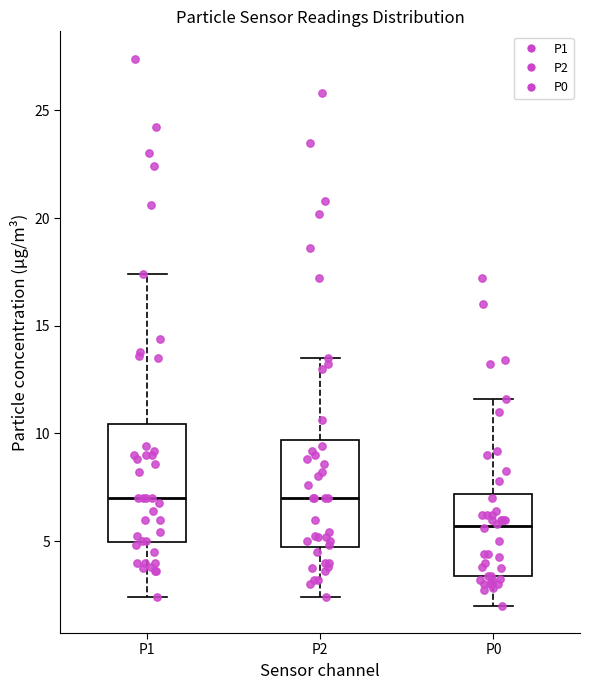

Reading left to right, transcribe this box plot: for each box, give where its median line is, the range the box spans, and where its two whiskers end, as read against the y-axis. The values are not printed on the chart, so give them approximately, as read against the axis.

P1: median 7.0, box 5.0 to 10.5, whiskers 2.5 to 17.5
P2: median 7.0, box 4.5 to 9.5, whiskers 2.5 to 13.5
P0: median 5.5, box 3.5 to 7.0, whiskers 2.0 to 11.5